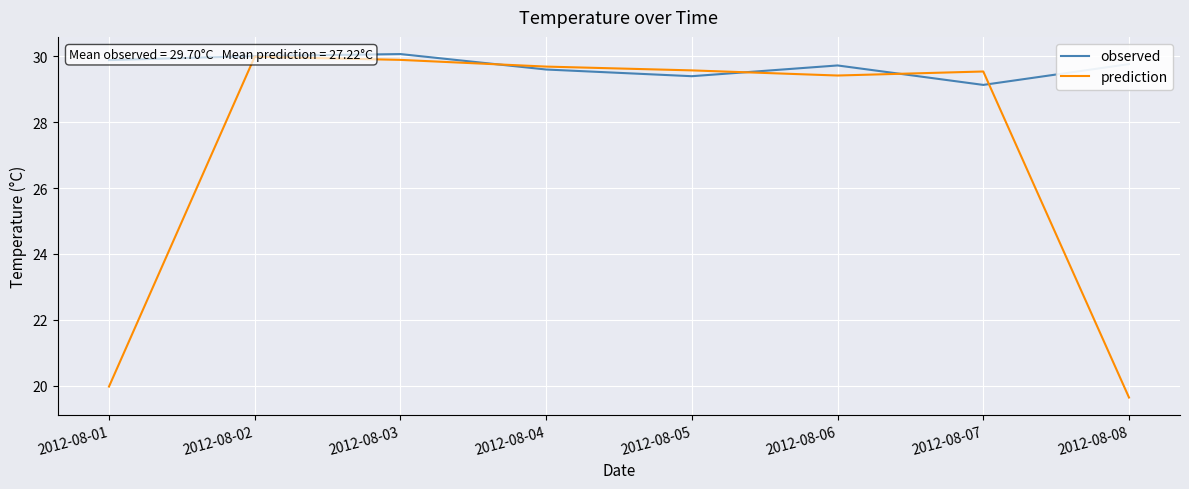

What is the spread (max minus min) of values at 2012-08-05?

0.2